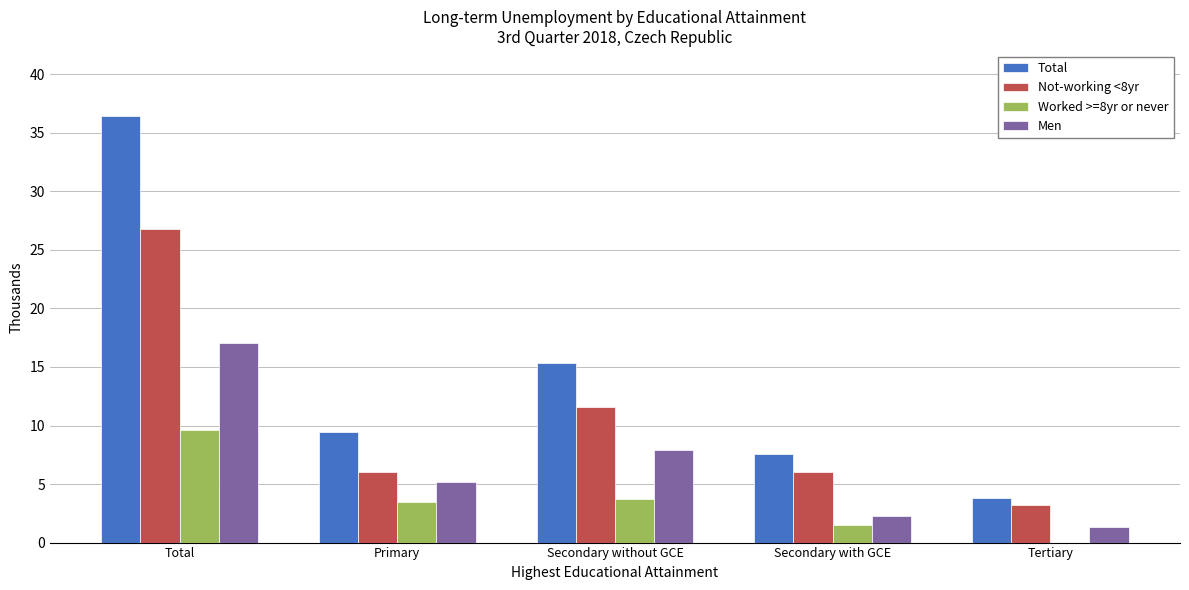

What is the sum of all Worked >=8yr or never values?

18.3